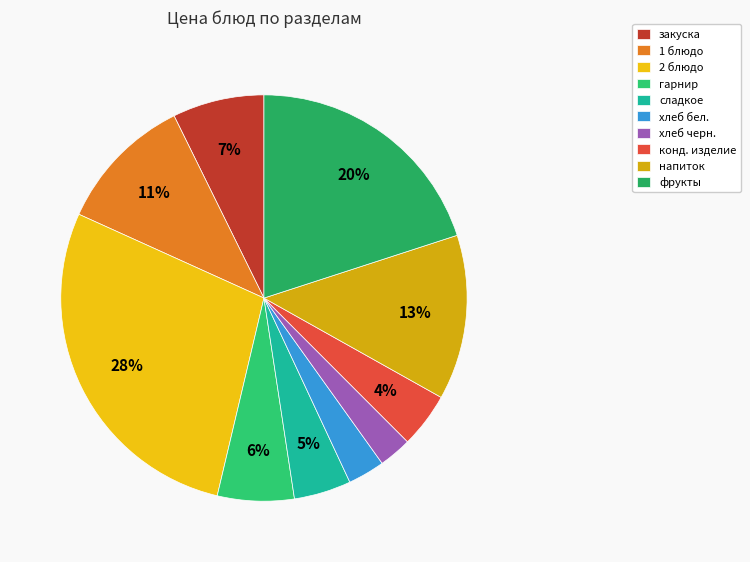

To the nearest percent, what is the combined percentage of закуска and хлеб черн.?

10%